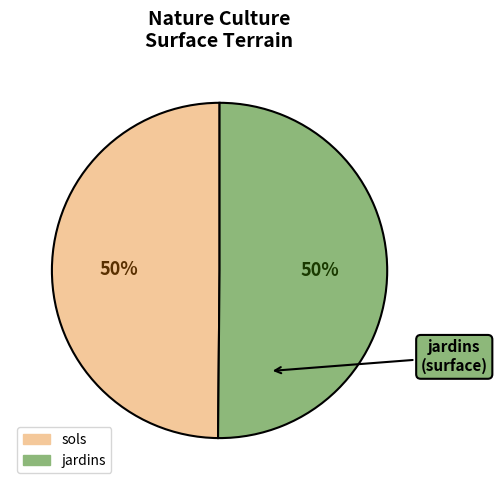

Is the sum of sols and jardins greater than half?

Yes